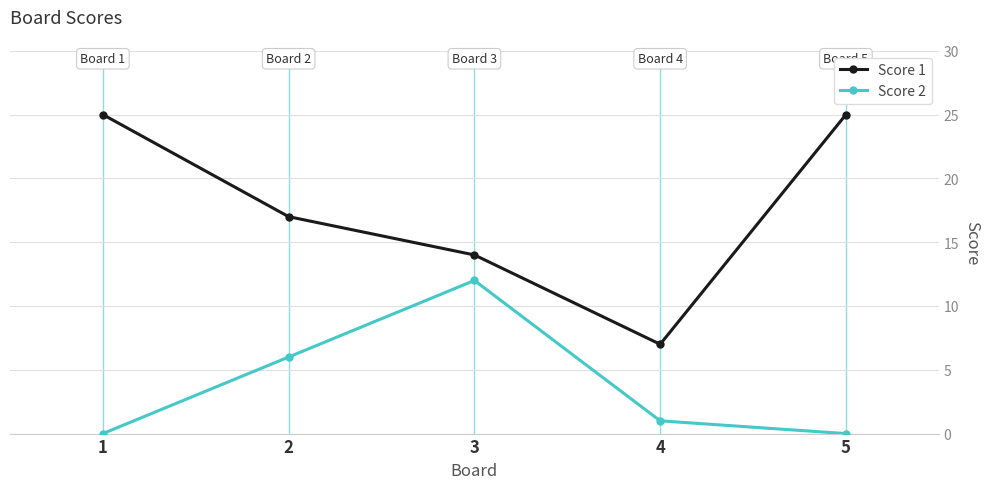

In Score 2, how many points are higher than both neighbors (excluding endpoints)?

1